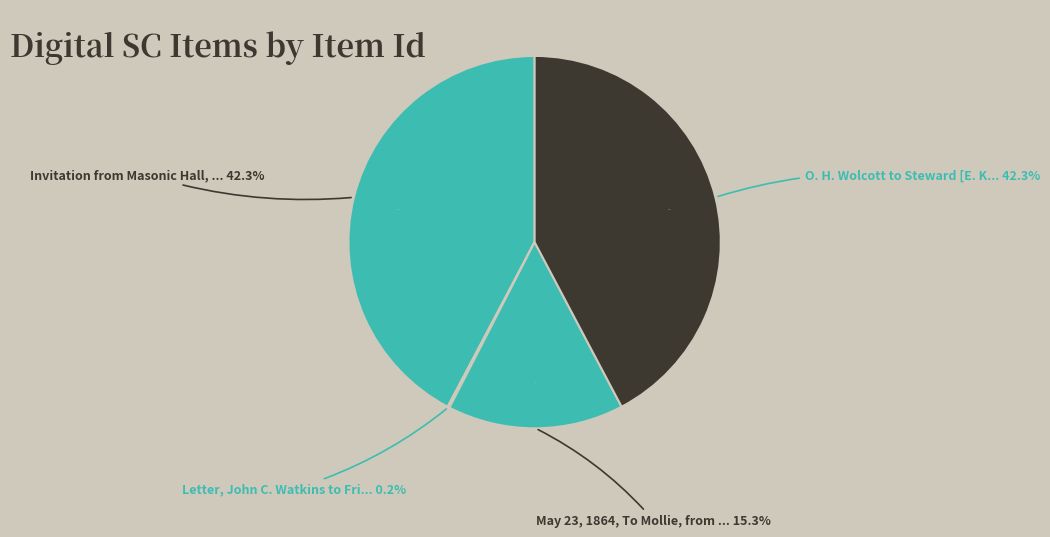

Which category has the biggest portion of the pie?

Invitation from Masonic Hall, Baltimore